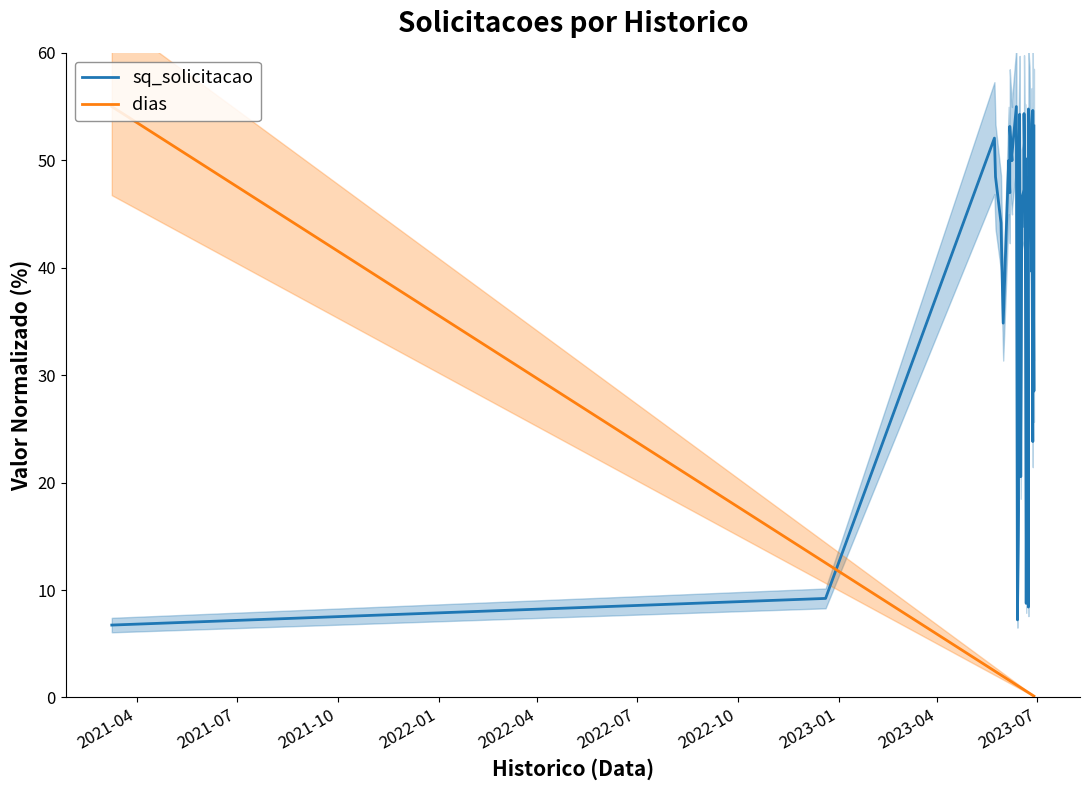

In sq_solicitacao, how many points are higher than both neighbors (excluding endpoints)?

11